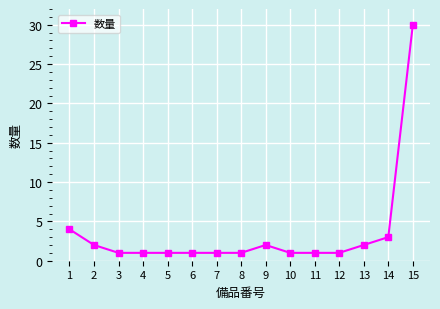

What is the value of the 15th point from the left?

30